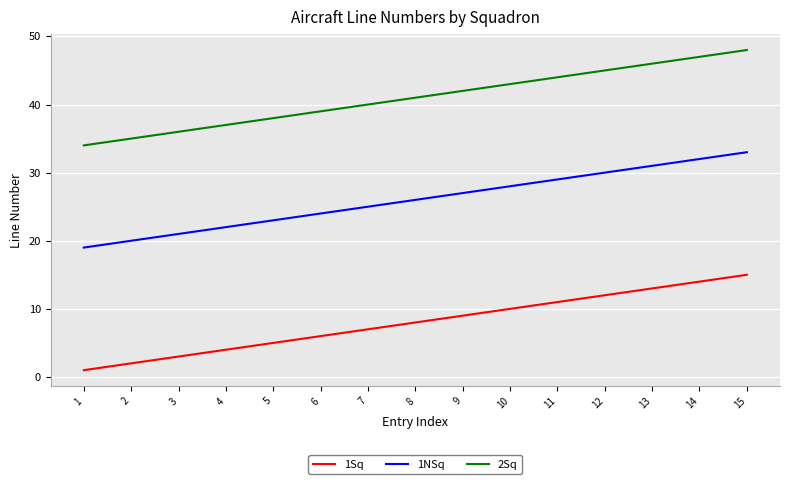

What is the sum of the 1NSq values at 12 and 10?

58